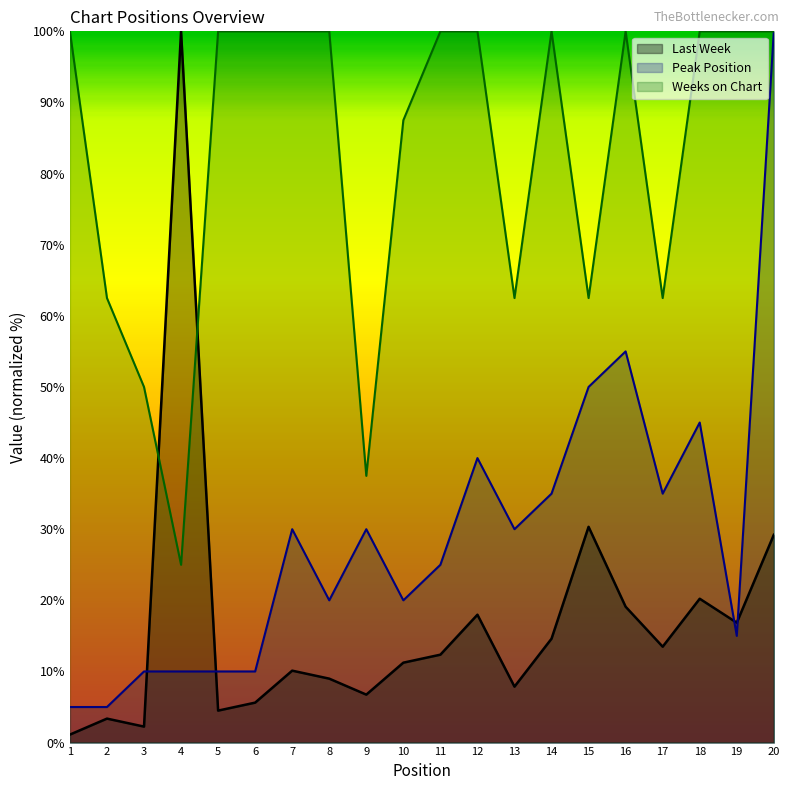

List the series in order of their overall mean, lowest first.

Last Week, Peak Position, Weeks on Chart